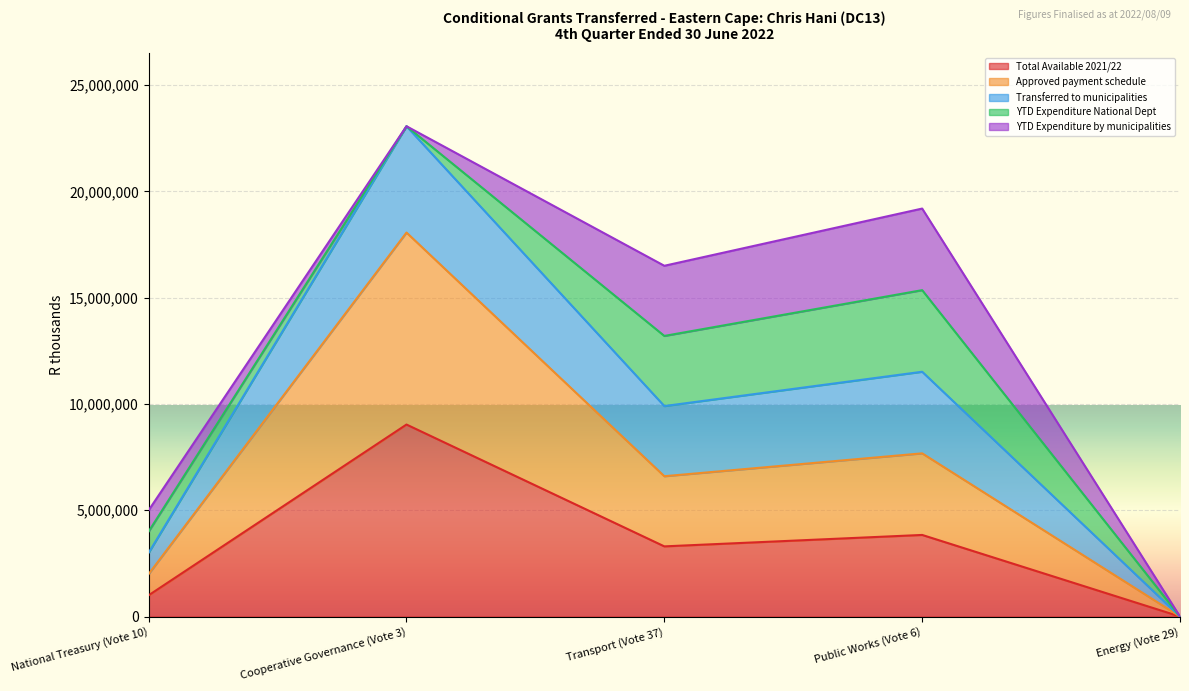

Is it true that Total Available 2021/22 equals 9031000 at Cooperative Governance (Vote 3)?

True